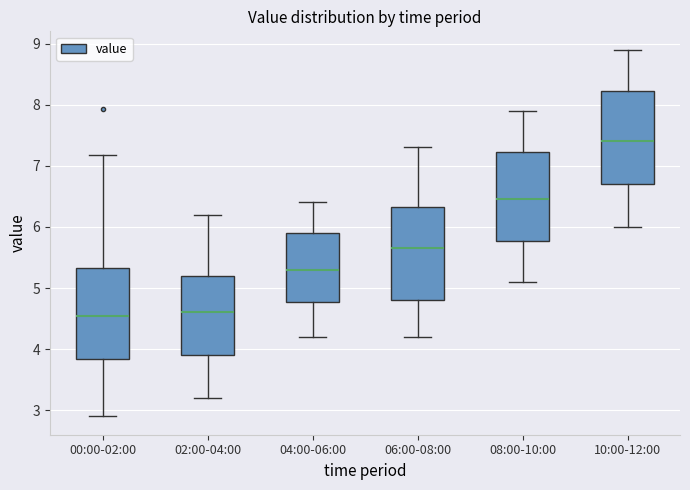

Reading left to right, read every box against the y-axis: the position of its median line, the range the box covers, and the ends of its whiskers. The values are not printed on the chart, so give them approximately, as read against the axis.

00:00-02:00: median 4.5, box 3.8 to 5.3, whiskers 2.9 to 7.2
02:00-04:00: median 4.6, box 3.9 to 5.2, whiskers 3.2 to 6.2
04:00-06:00: median 5.3, box 4.8 to 5.9, whiskers 4.2 to 6.4
06:00-08:00: median 5.7, box 4.8 to 6.3, whiskers 4.2 to 7.3
08:00-10:00: median 6.5, box 5.8 to 7.2, whiskers 5.1 to 7.9
10:00-12:00: median 7.4, box 6.7 to 8.2, whiskers 6.0 to 8.9